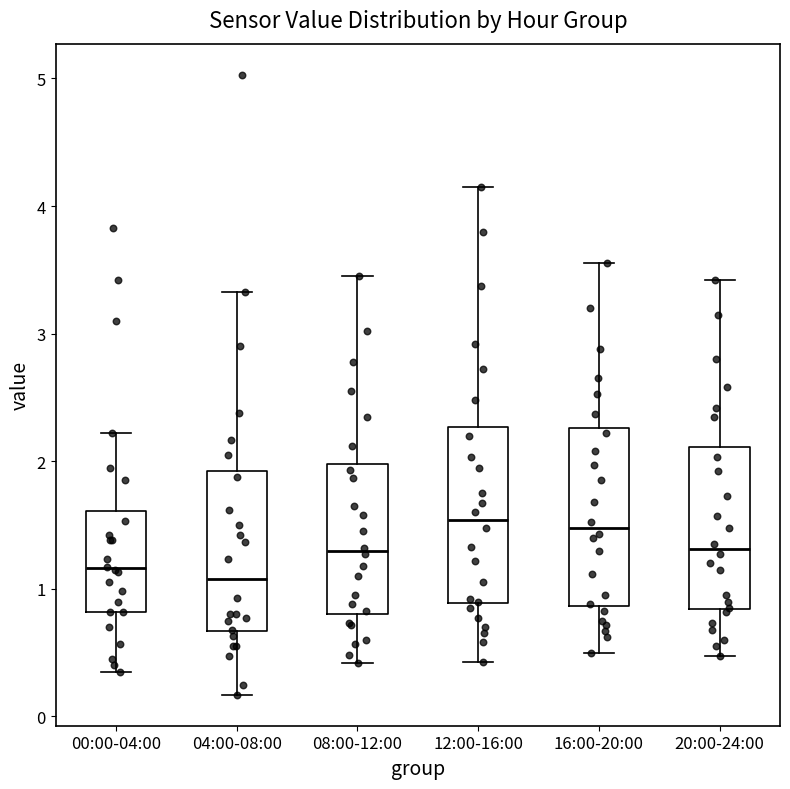

Reading left to right, transcribe this box plot: for each box, give where its median line is, the range the box spans, and where its two whiskers end, as read against the y-axis. The values are not printed on the chart, so give them approximately, as read against the axis.

00:00-04:00: median 1.2, box 0.8 to 1.6, whiskers 0.4 to 2.2
04:00-08:00: median 1.1, box 0.7 to 1.9, whiskers 0.2 to 3.3
08:00-12:00: median 1.3, box 0.8 to 2.0, whiskers 0.4 to 3.5
12:00-16:00: median 1.5, box 0.9 to 2.3, whiskers 0.4 to 4.2
16:00-20:00: median 1.5, box 0.9 to 2.3, whiskers 0.5 to 3.6
20:00-24:00: median 1.3, box 0.8 to 2.1, whiskers 0.5 to 3.4